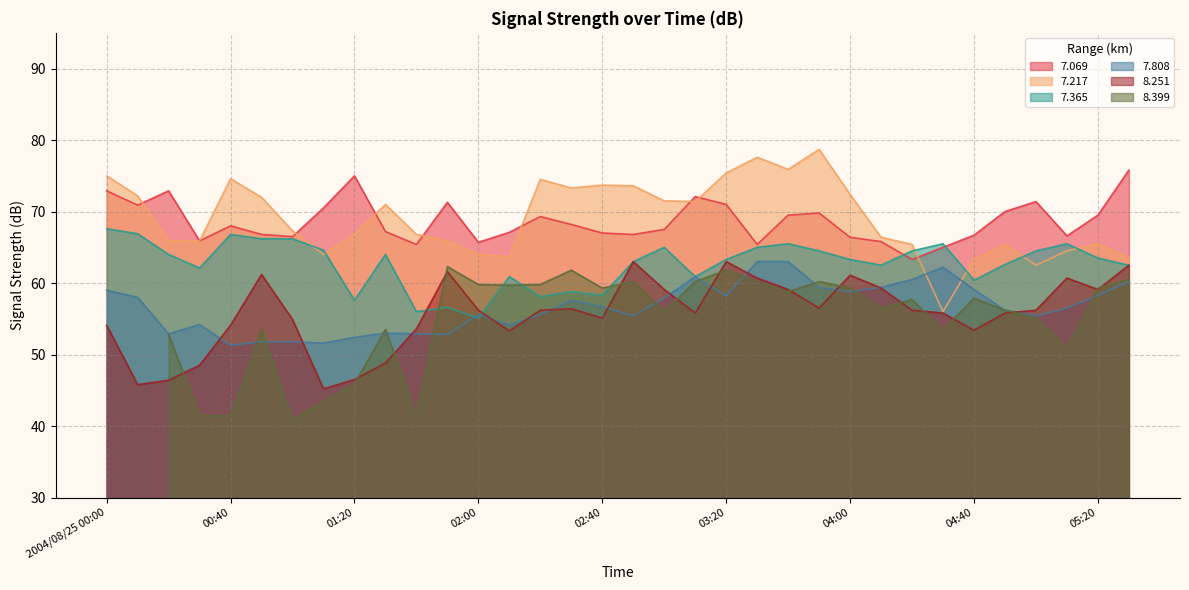

How many data points in   8.251 are above 56?

18